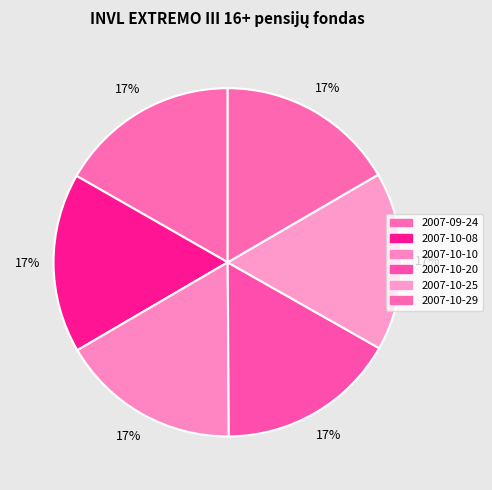

True or false: 2007-10-25 accounts for 12% of the total.

False